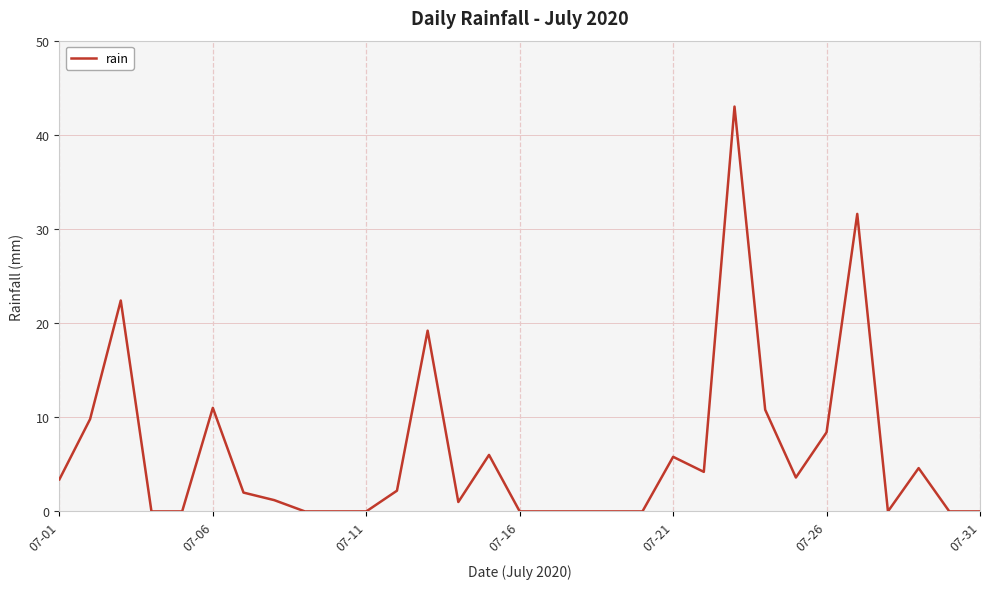

What is the difference between the maximum and minimum values?

43.0